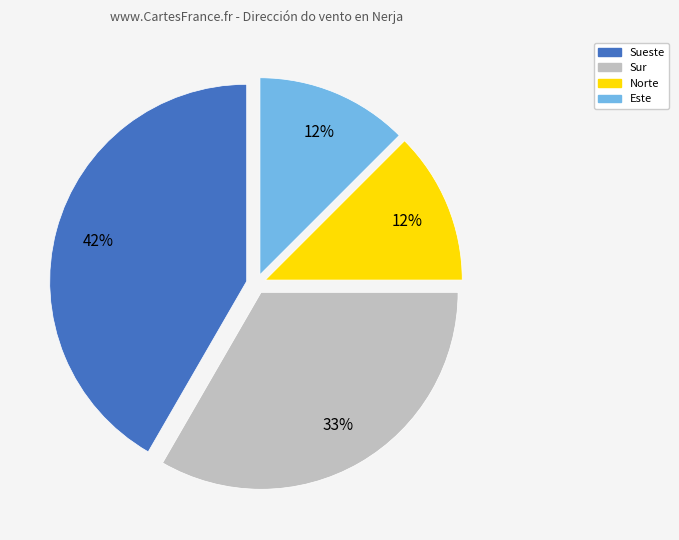

Do Sur and Sueste together represent more than half of the pie?

Yes